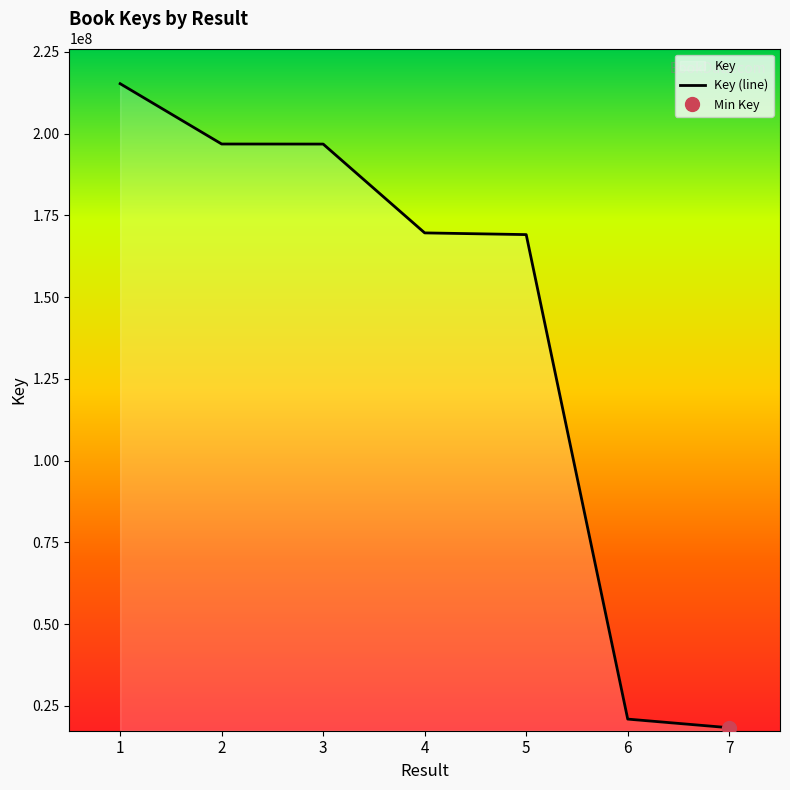

Rank the categories by value from lowest to highest.

7, 6, 5, 4, 3, 2, 1